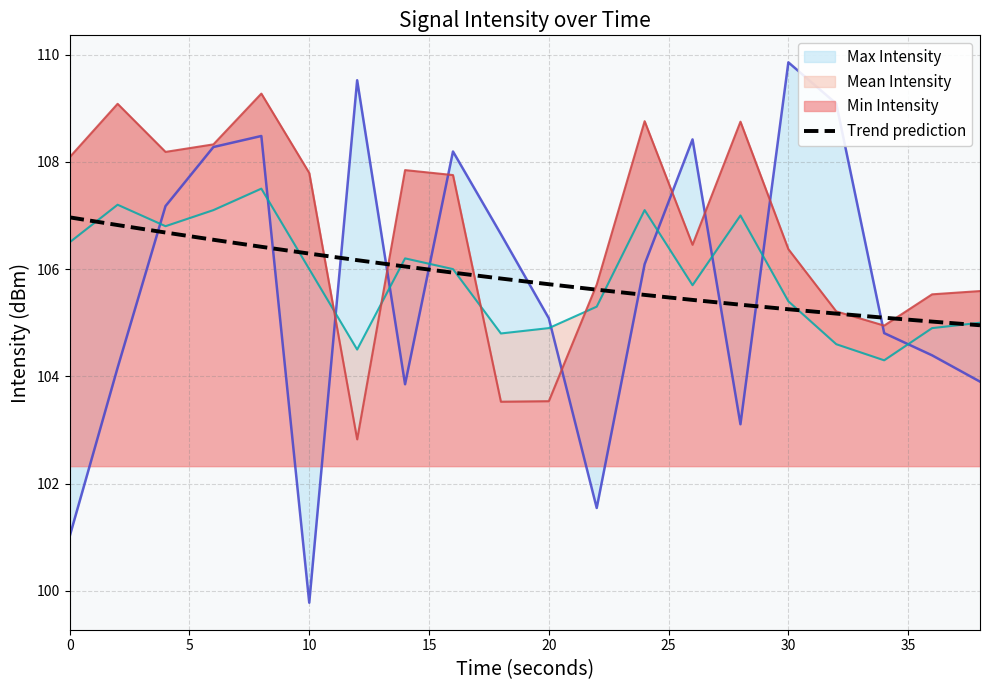

What is the sum of all values?

2116.8